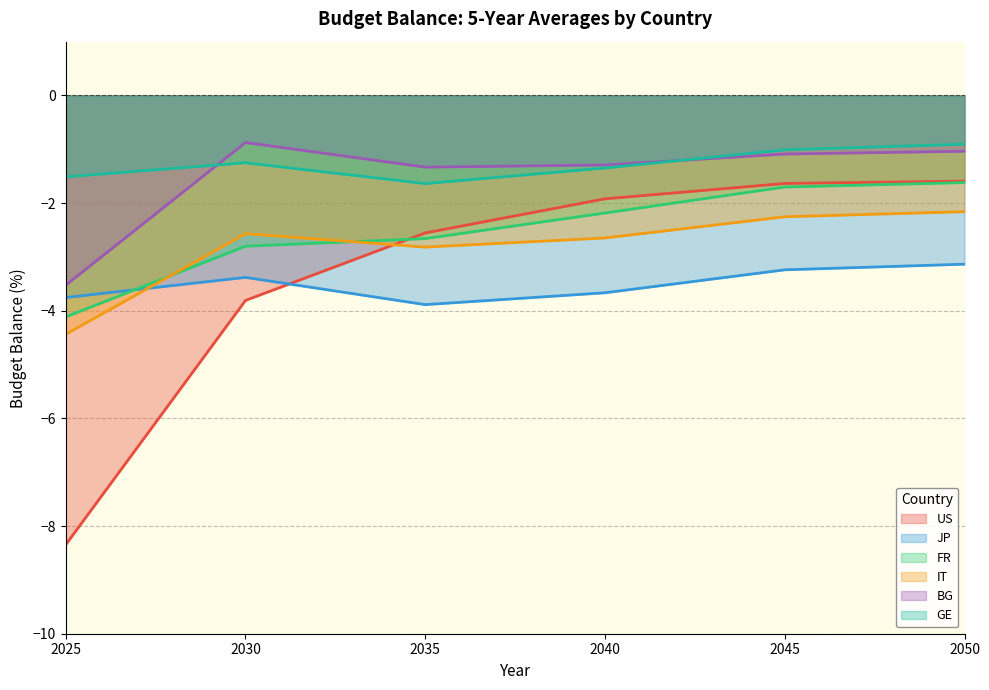

Rank the series by their maximum value, from lowest to highest.

JP, IT, FR, US, GE, BG